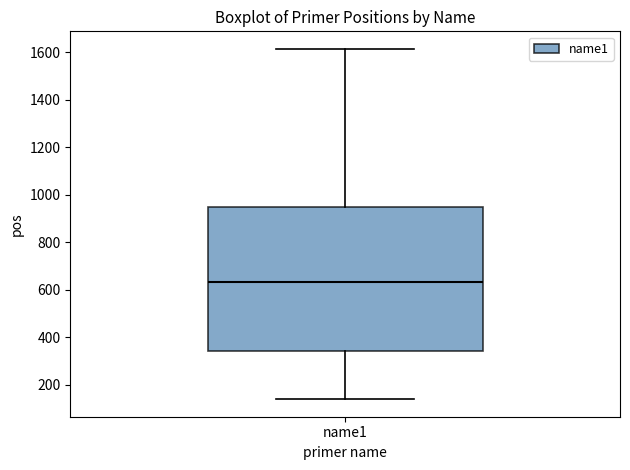

Read this box plot against the y-axis: the position of the median line, the range covered by the box, and the ends of both whiskers. The values are not printed on the chart, so give them approximately, as read against the axis.

median 640, box 340 to 960, whiskers 140 to 1620